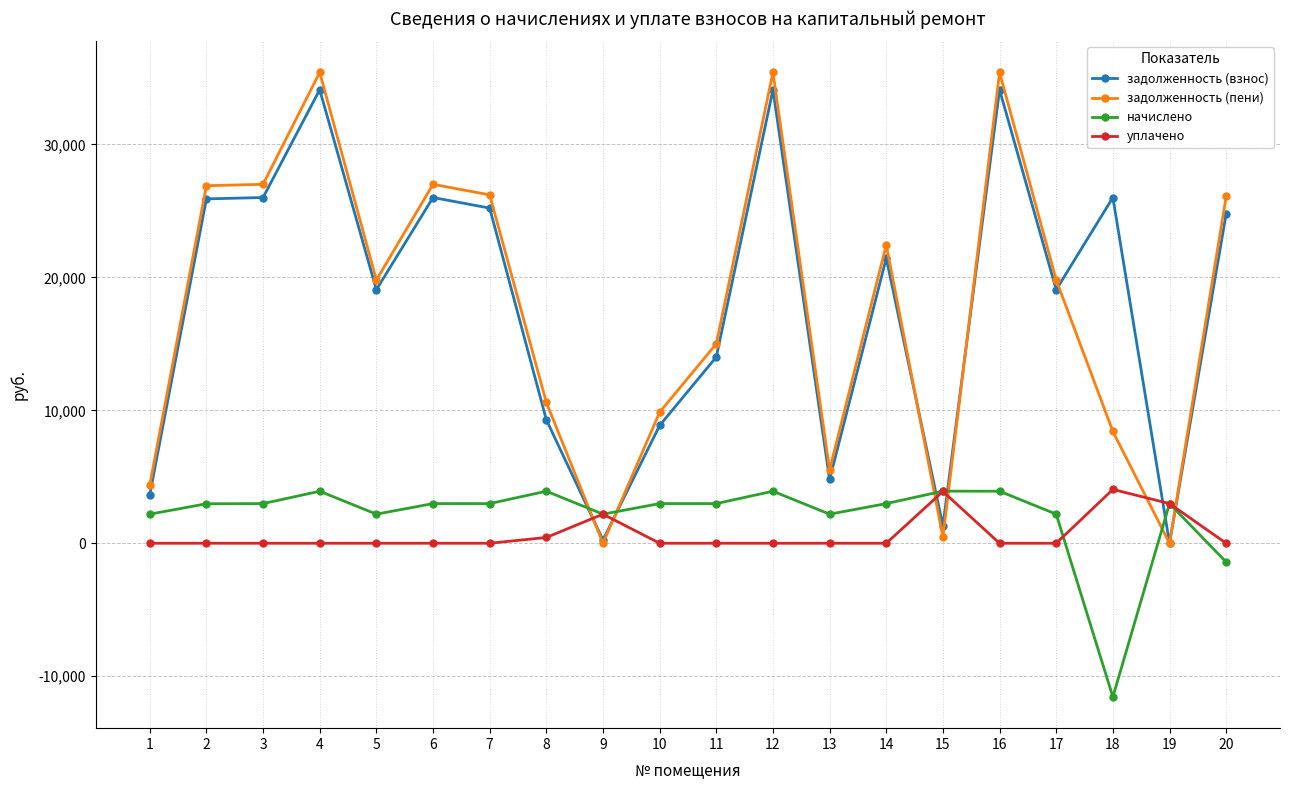

What is the value of the начислено point at the 1st from the left?

2187.9